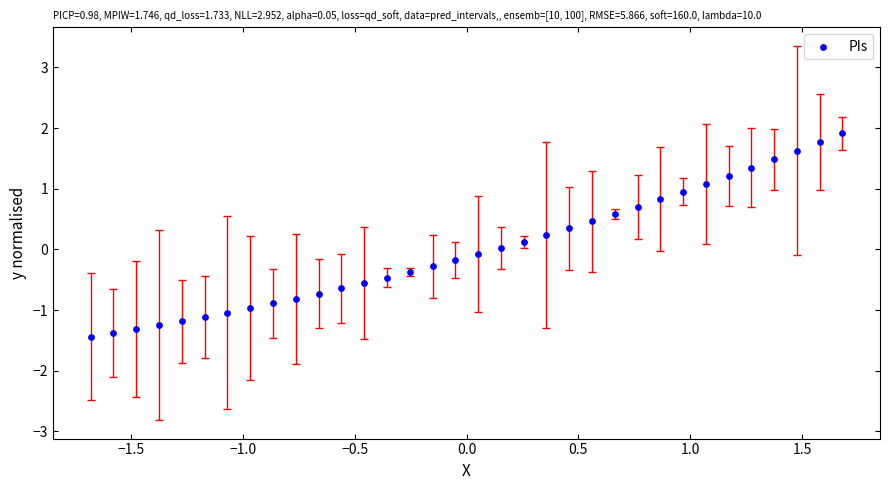

What is the range of Y values (max minus min)?

3.4